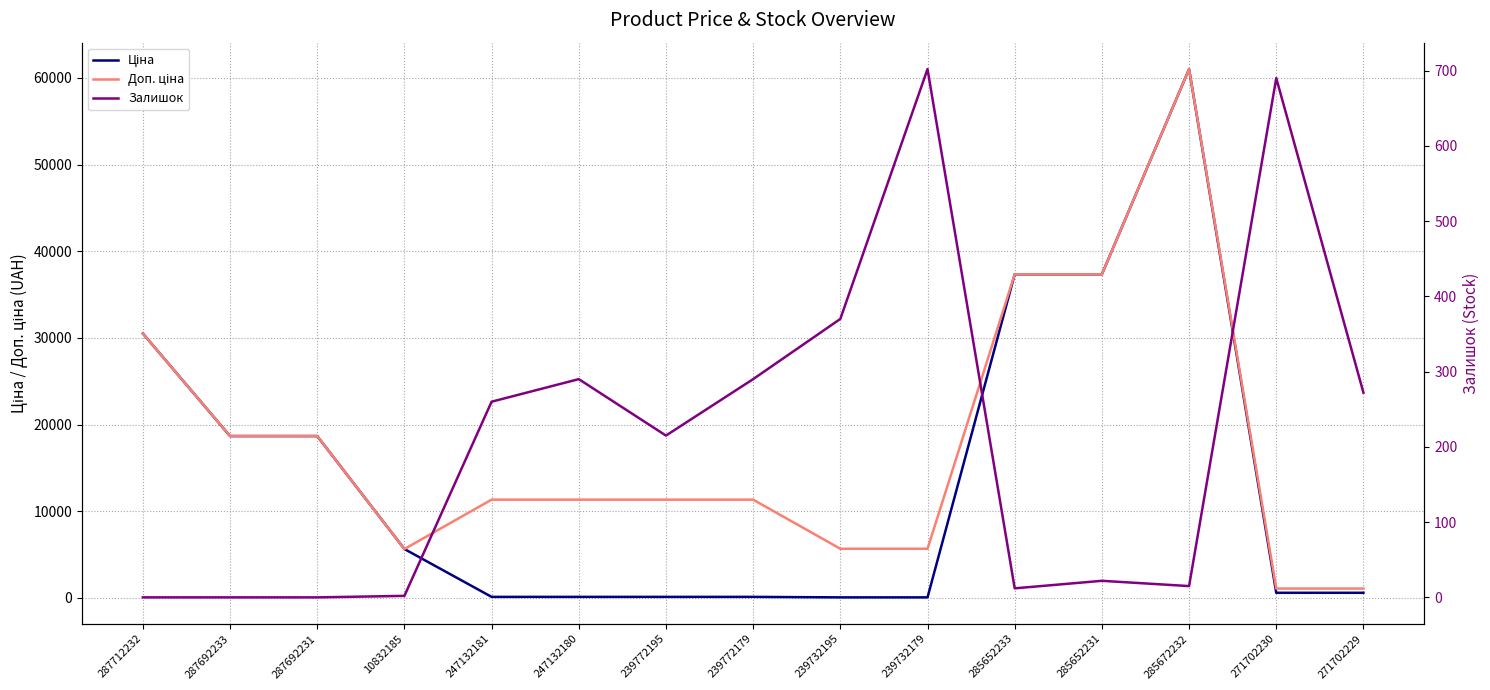

What is the label of the 14th point from the right?

287692233